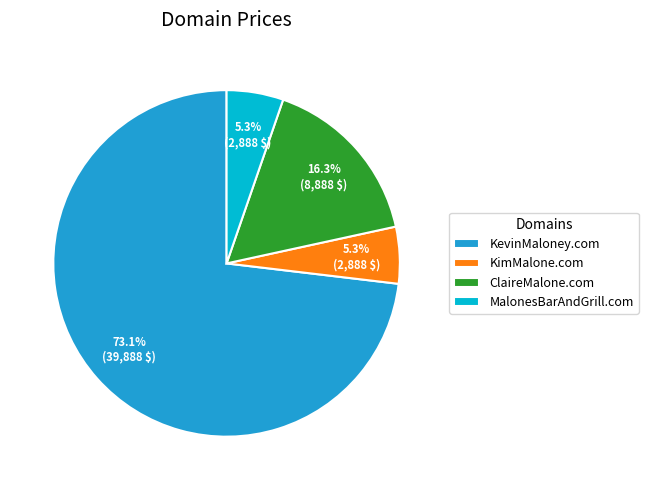

How much of the chart is everything except KevinMaloney.com?

26.9%